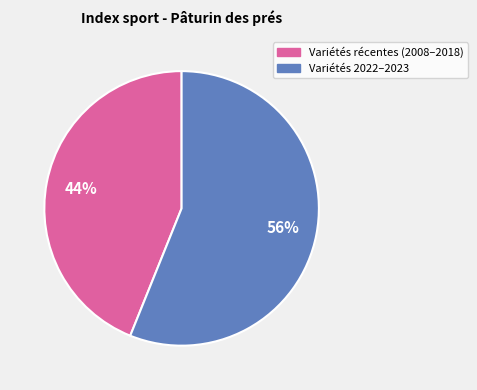

To the nearest percent, what is the difference between the largest and smallest slice percentages?

12%